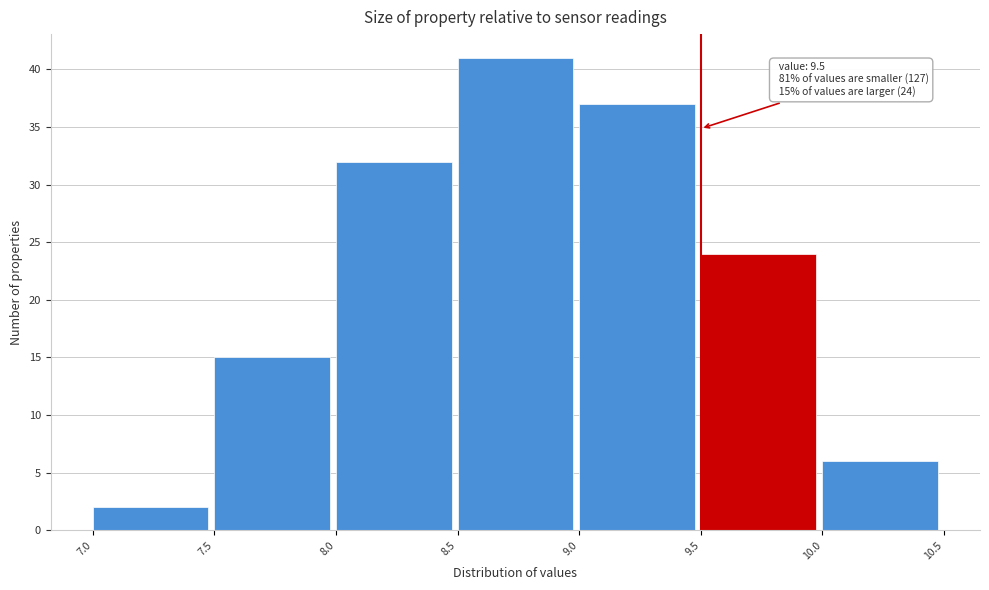

Which range on the x-axis has the tallest bar?

8.5 to 9.0